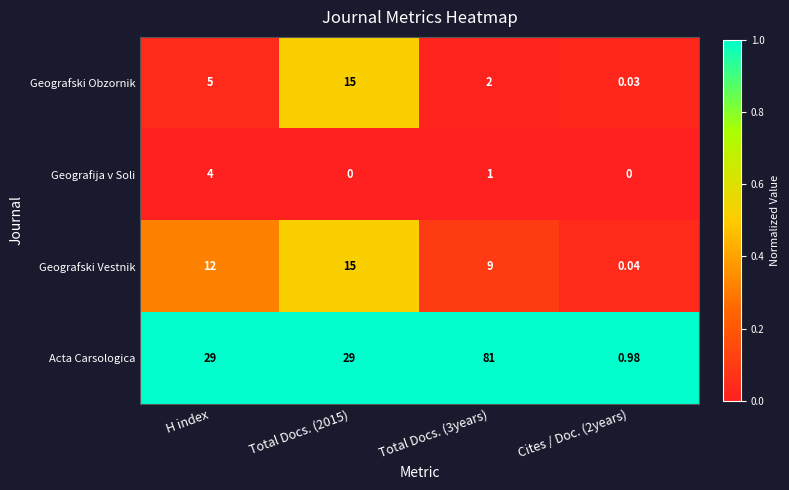

Which series changed the most between H index and Total Docs. (3years)?

Acta Carsologica